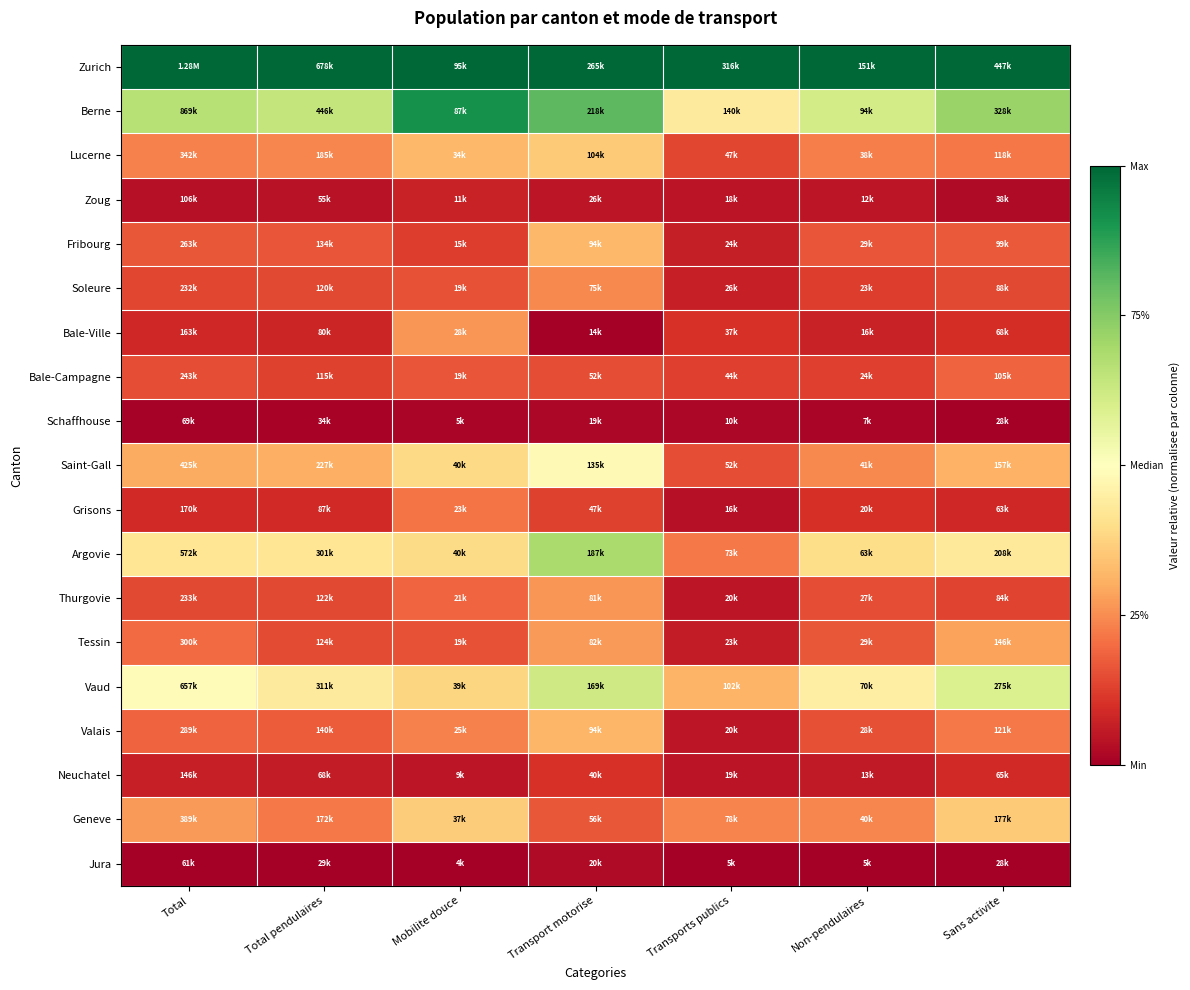

At which category is the sum across all series the highest?

Transport motorise